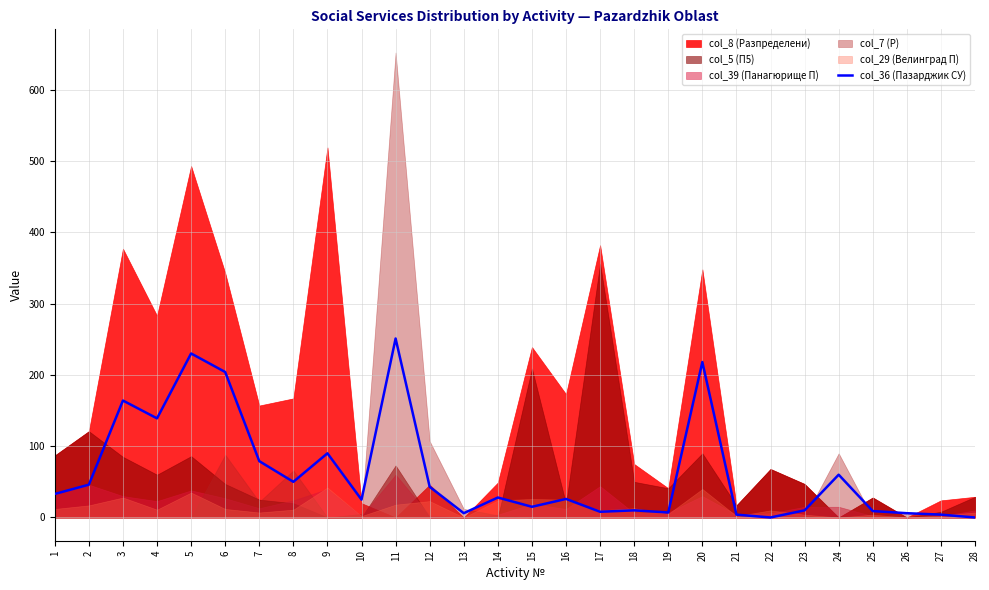

Does the chart display data point markers on the line(s)?

No